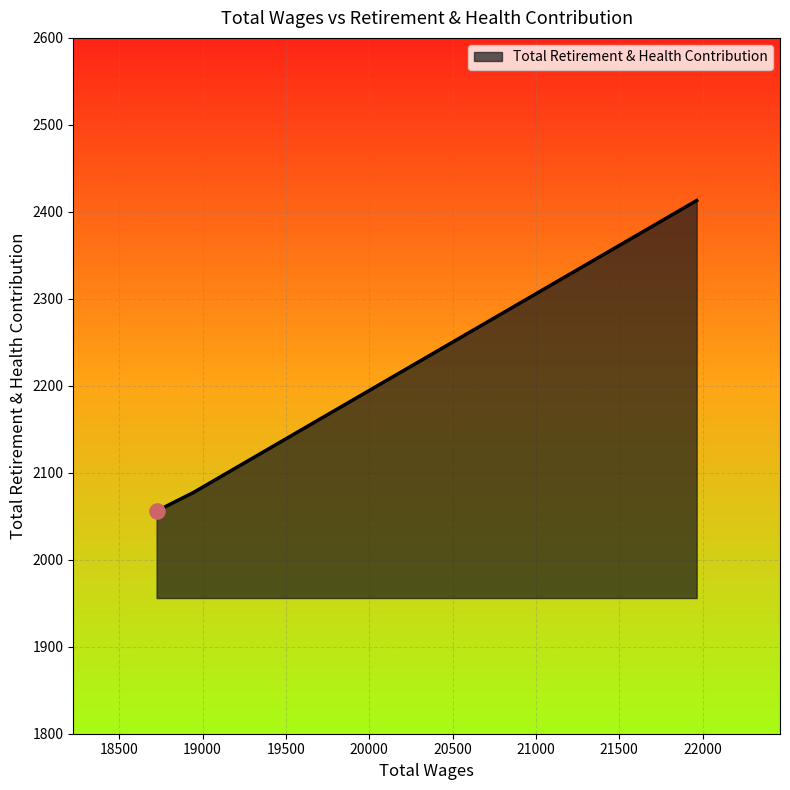

What is the difference between the maximum and minimum values?

357